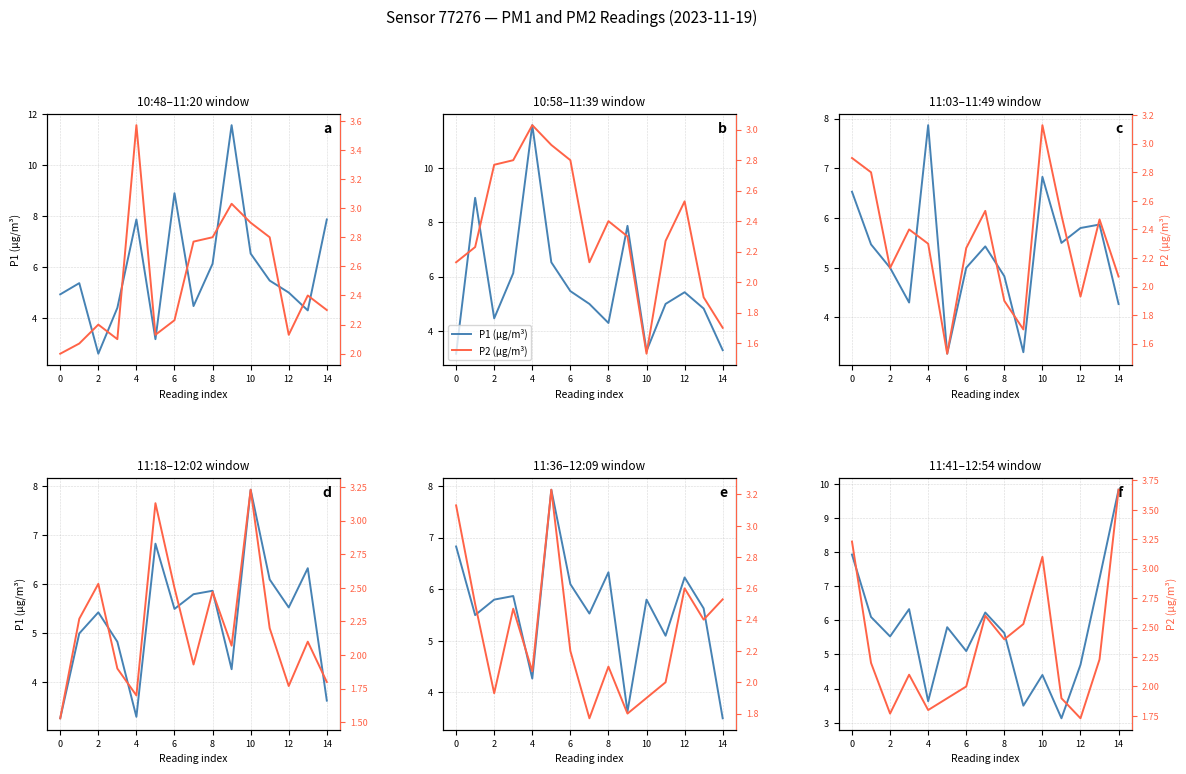

True or false: P2 has a value of 1.0 at 14.

False